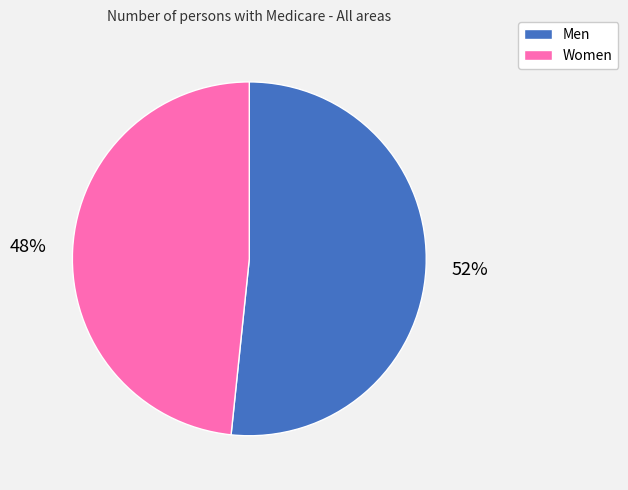

The Women slice represents 55% of the pie. True or false?

False